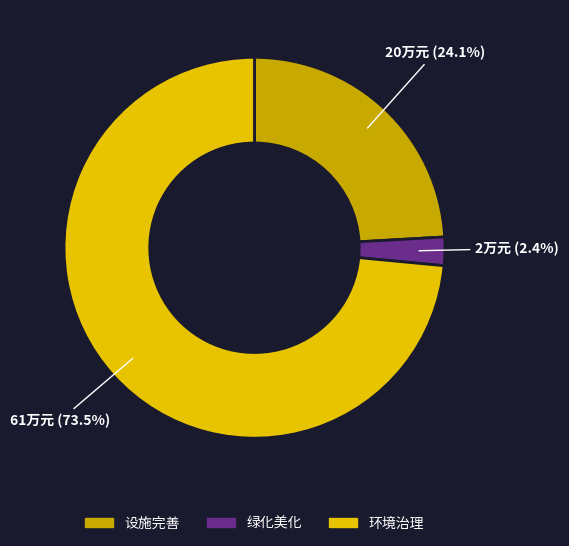

What percentage is NOT represented by 环境治理?

26.5%